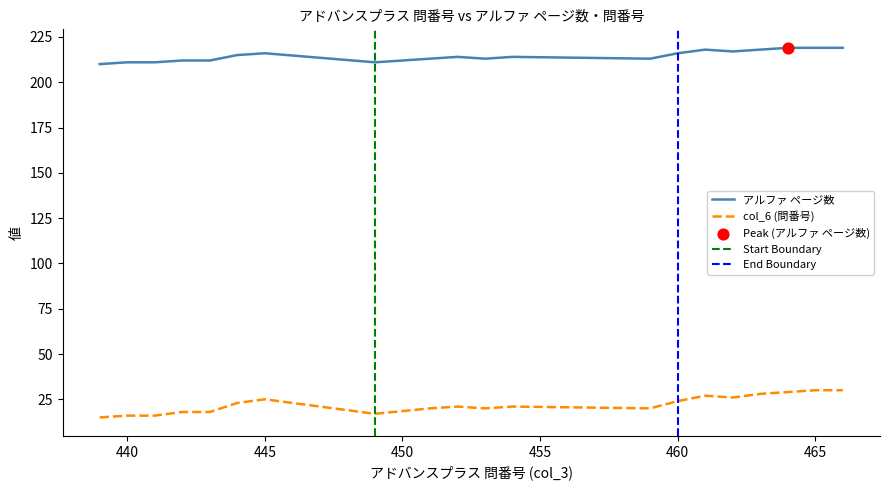

At how many categories does at least one series exceed 129?

20